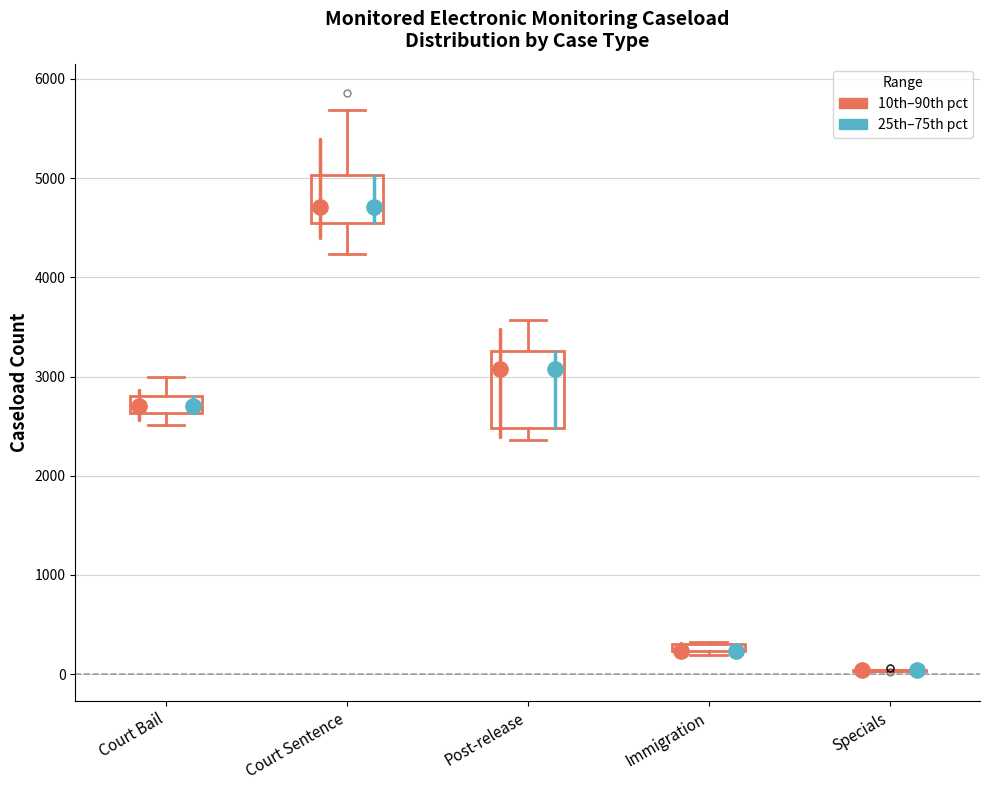

Which box is the tallest, from its lower edge to its upper edge?

Post-release